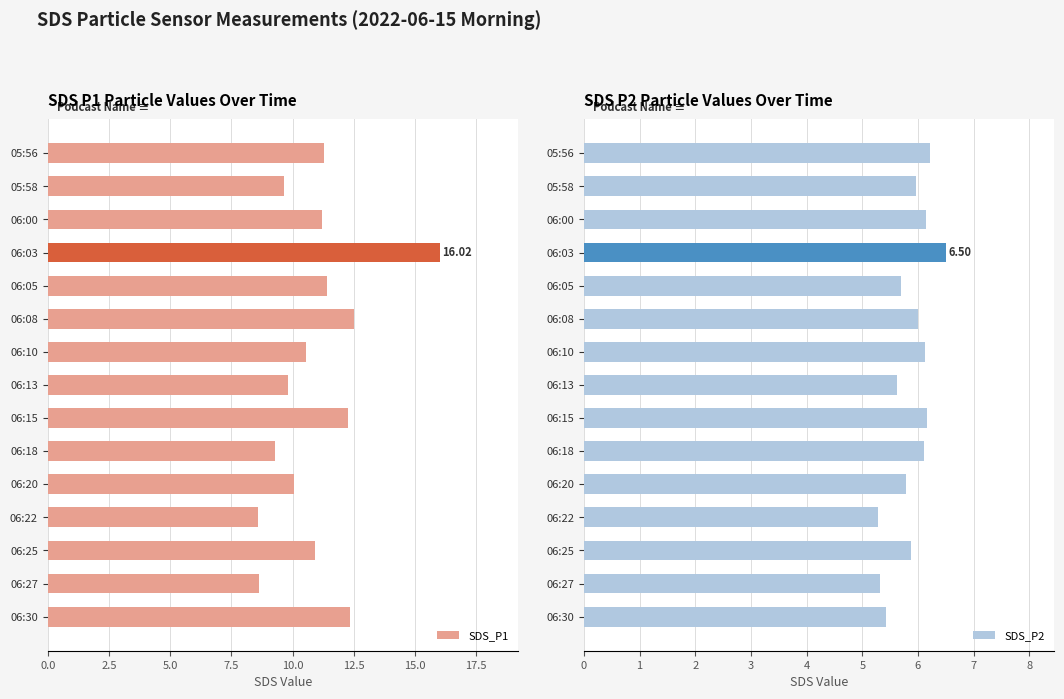

What is the sum of all SDS_P1 values?

164.5